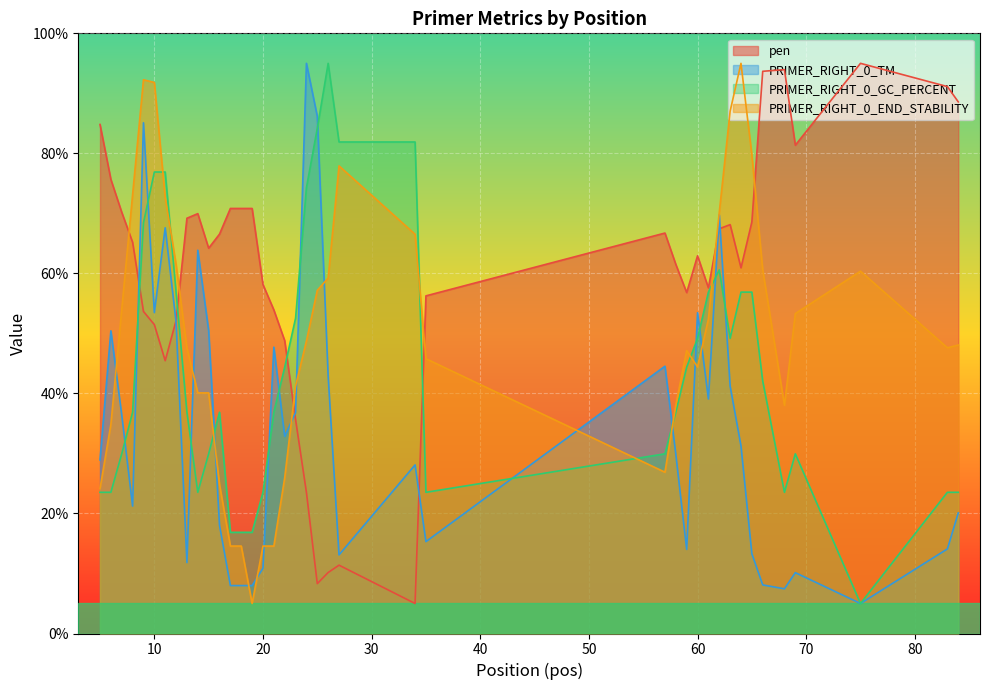

How many interior local valleys does the PRIMER_RIGHT_0_TM series have?

10